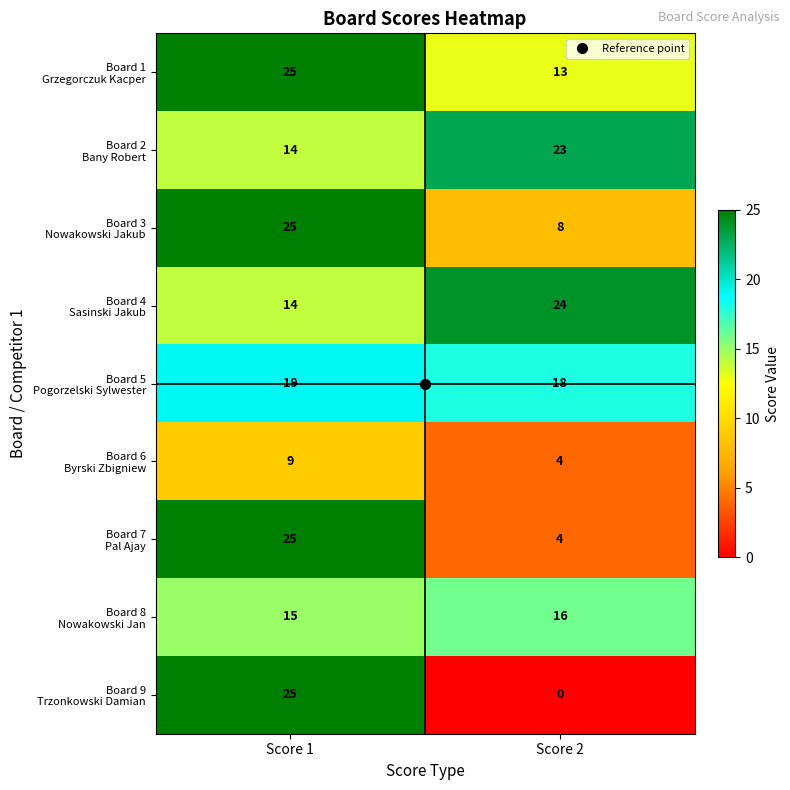

What is the greatest value displayed?

25